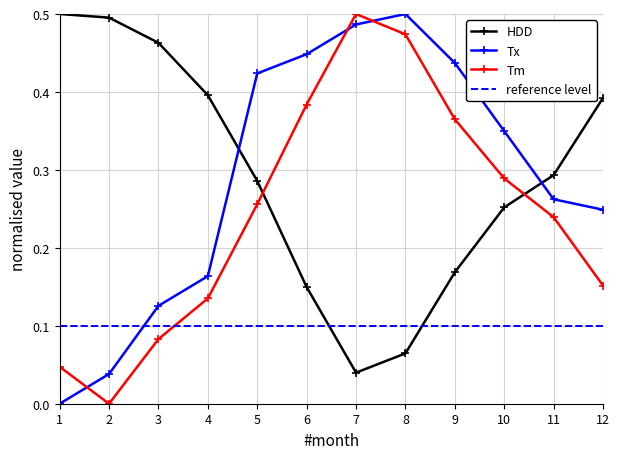

How many lines are shown in the chart?

3